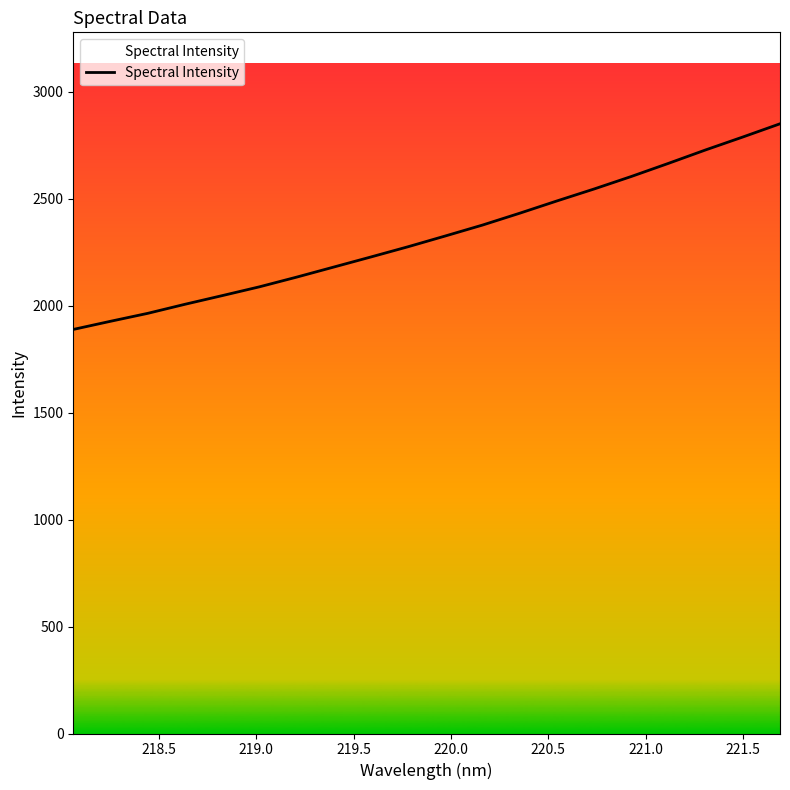

What is the greatest value displayed?

2851.2